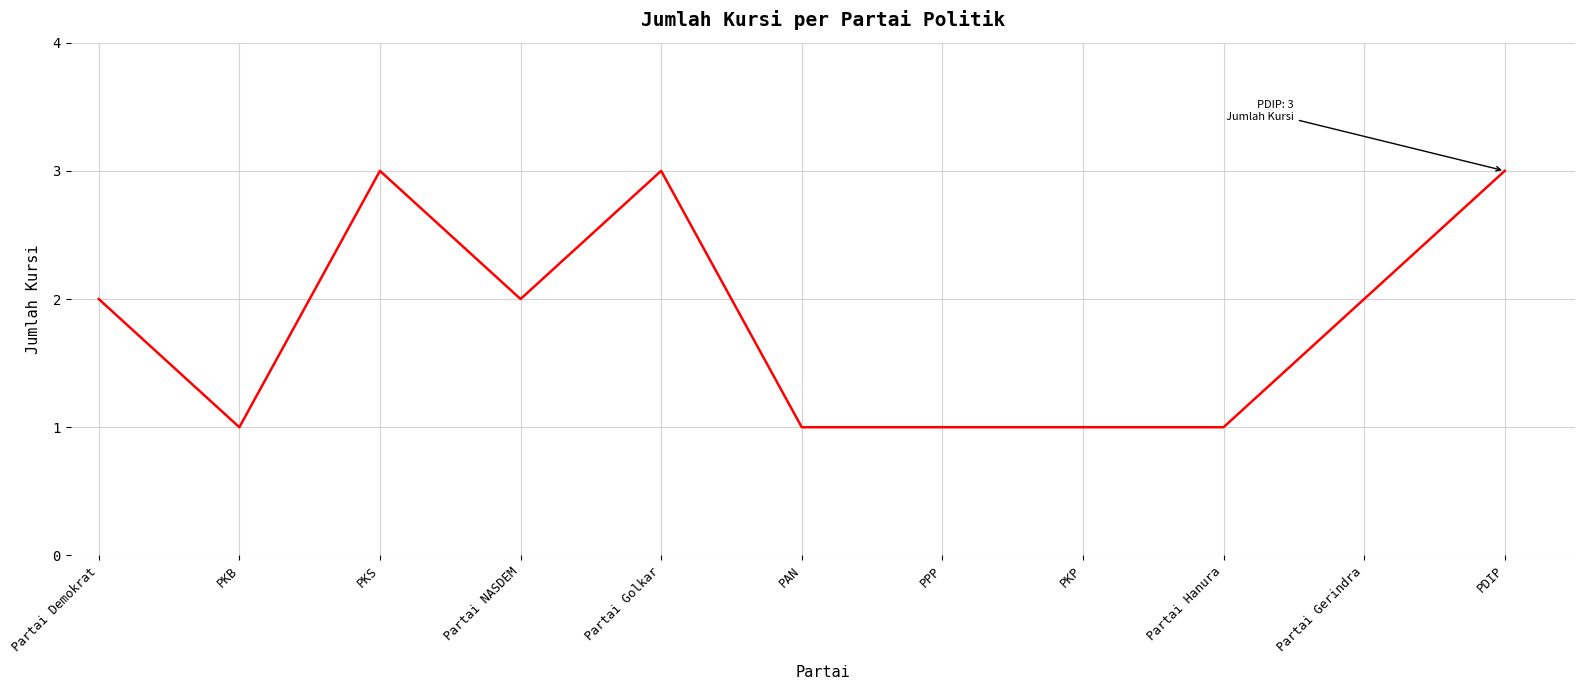

The value at Partai Hanura is 2. True or false?

False